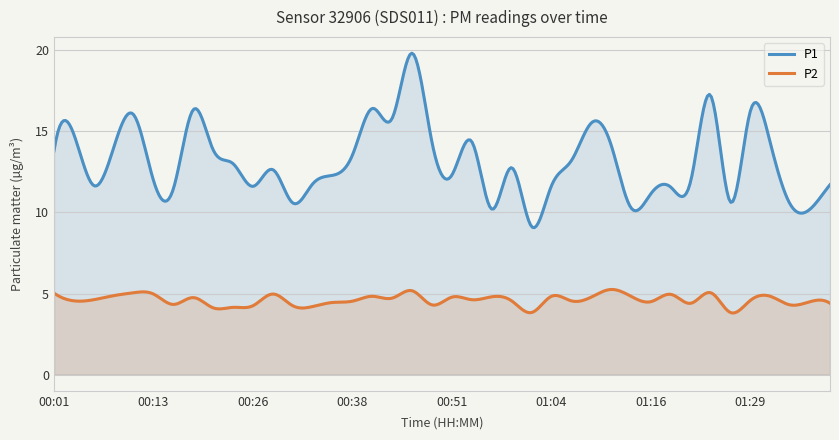

Count the number of categories in the chart.

400